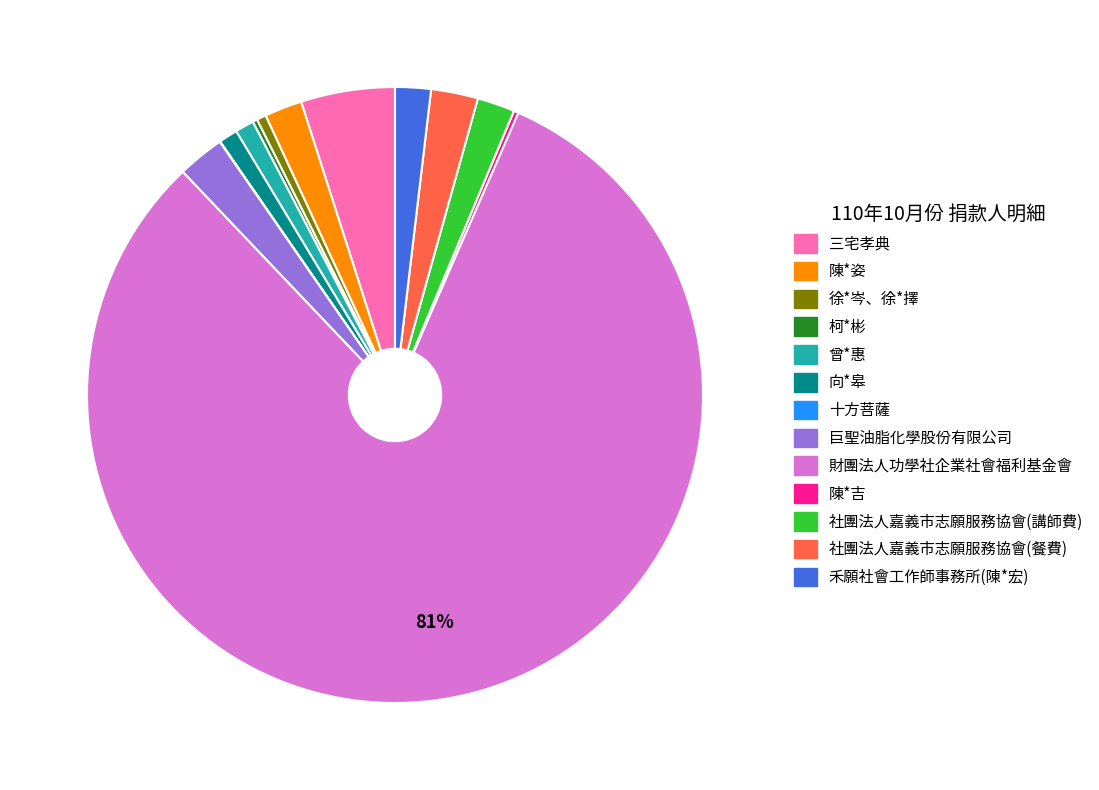

Which category has the biggest portion of the pie?

財團法人功學社企業社會福利基金會